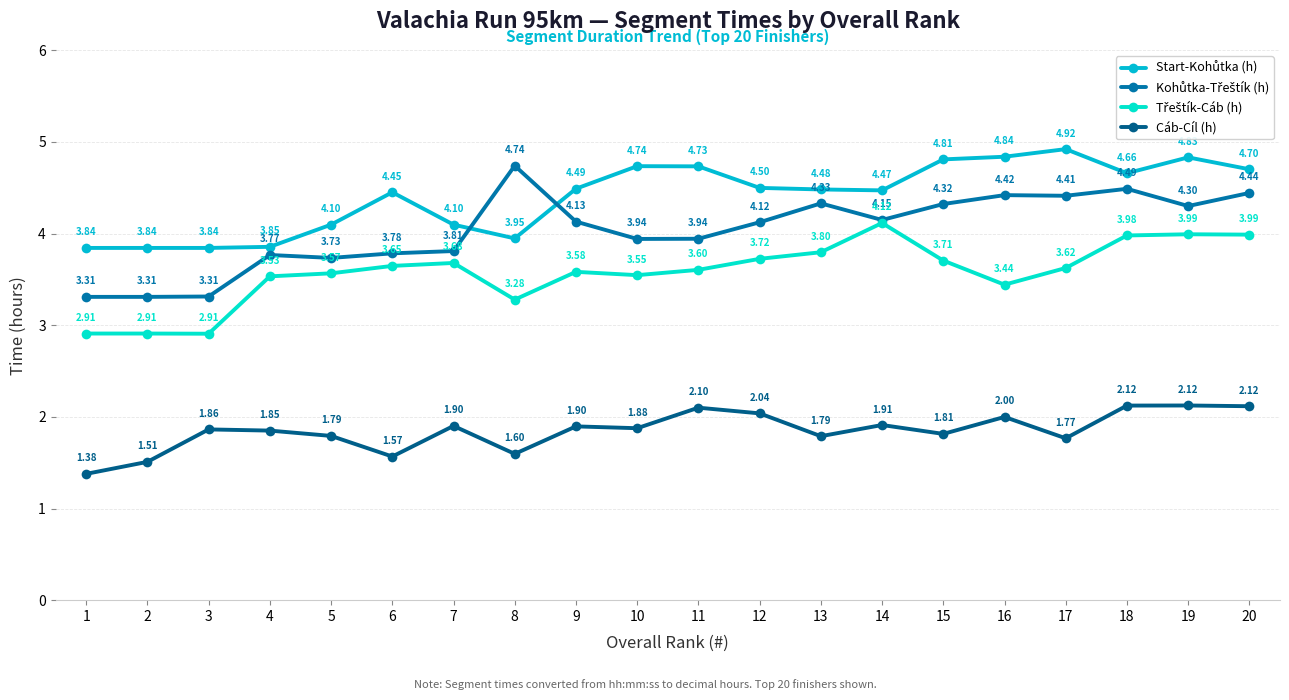

True or false: Cáb-Cíl (h) has more than 0 points higher than both neighbors.

True